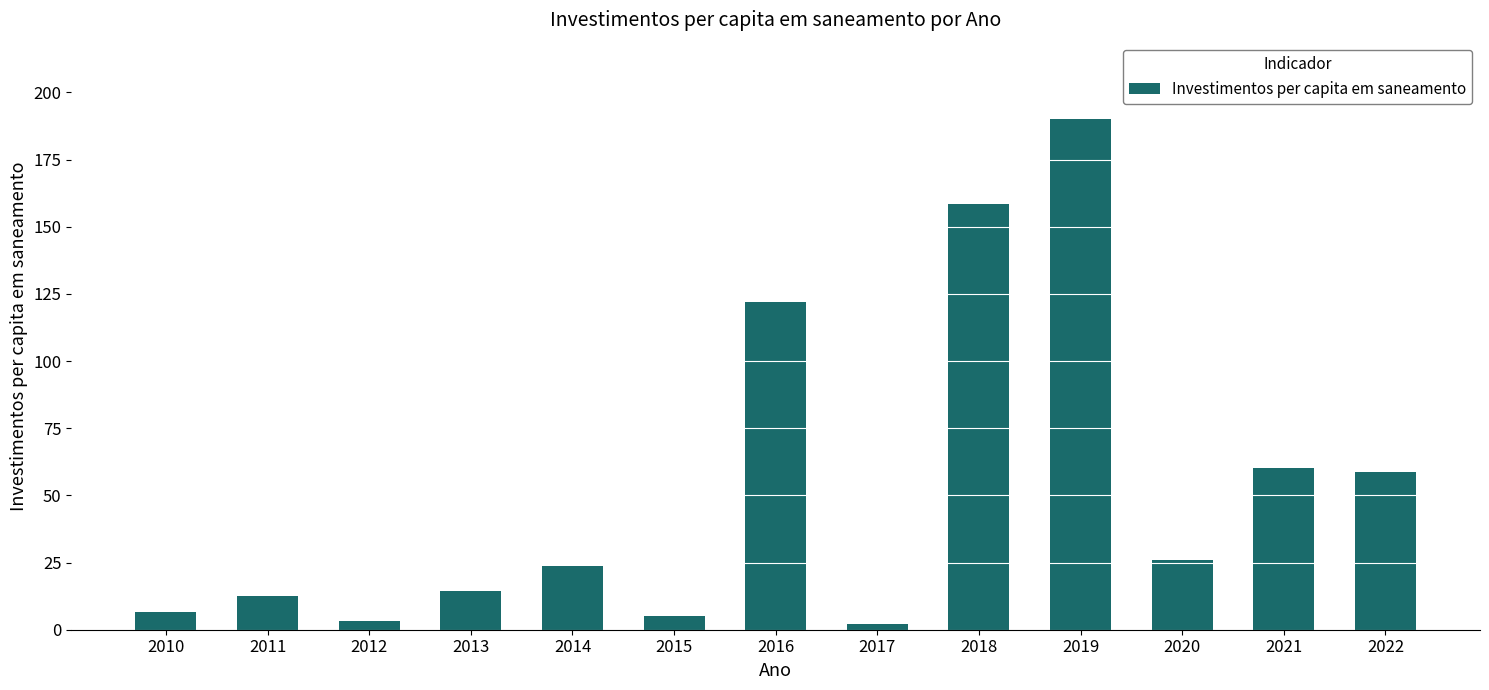

How many bars are there in total?

13